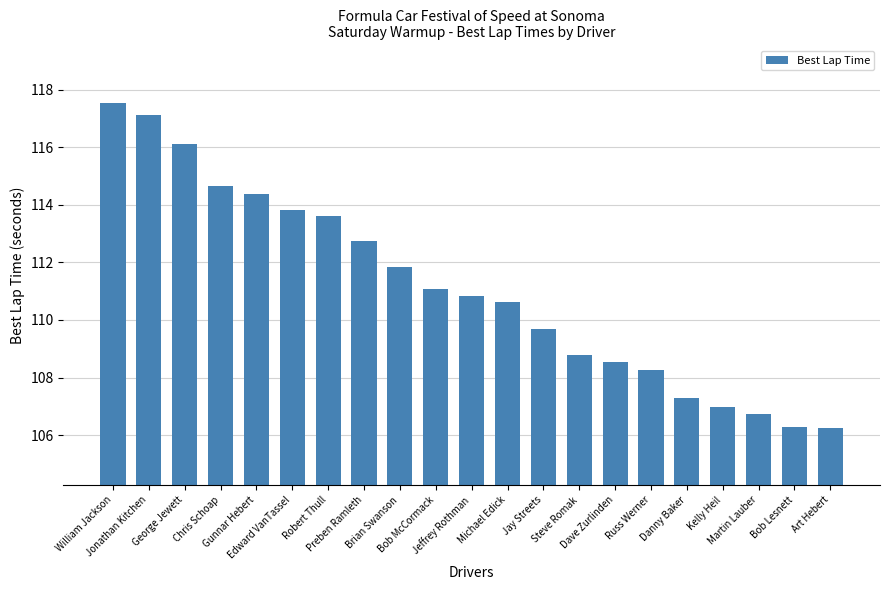

Reading right to left, list all the values displayed in this chart.

Art Hebert=106.3	Bob Lesnett=106.3	Martin Lauber=106.7	Kelly Heil=107.0	Danny Baker=107.3	Russ Werner=108.3	Dave Zurlinden=108.5	Steve Romak=108.8	Jay Streets=109.7	Michael Edick=110.6	Jeffrey Rothman=110.8	Bob McCormack=111.1	Brian Swanson=111.9	Preben Ramleth=112.8	Robert Thull=113.6	Edward VanTassel=113.8	Gunnar Hebert=114.4	Chris Schoap=114.7	George Jewett=116.1	Jonathan Kitchen=117.1	William Jackson=117.5